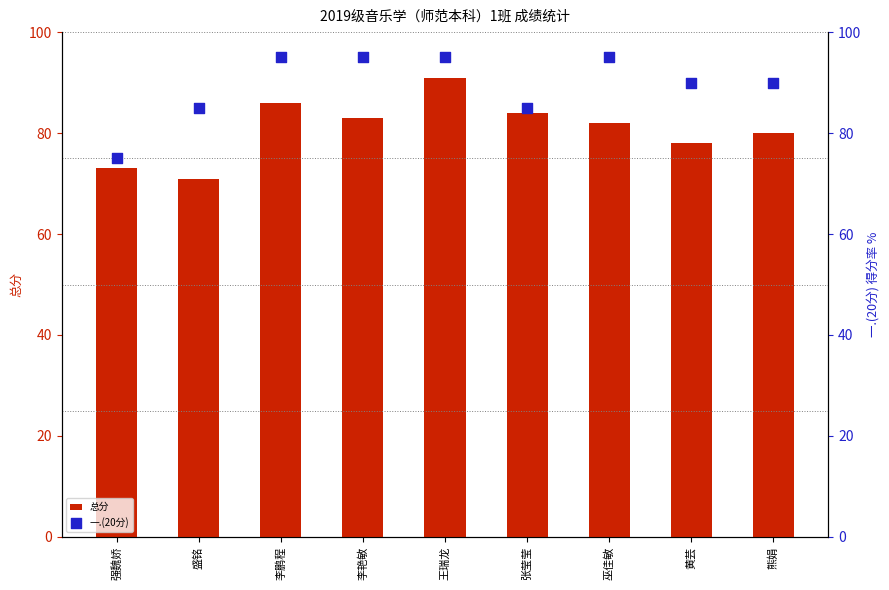

Which series reaches the maximum Y coordinate?

一.(20分)